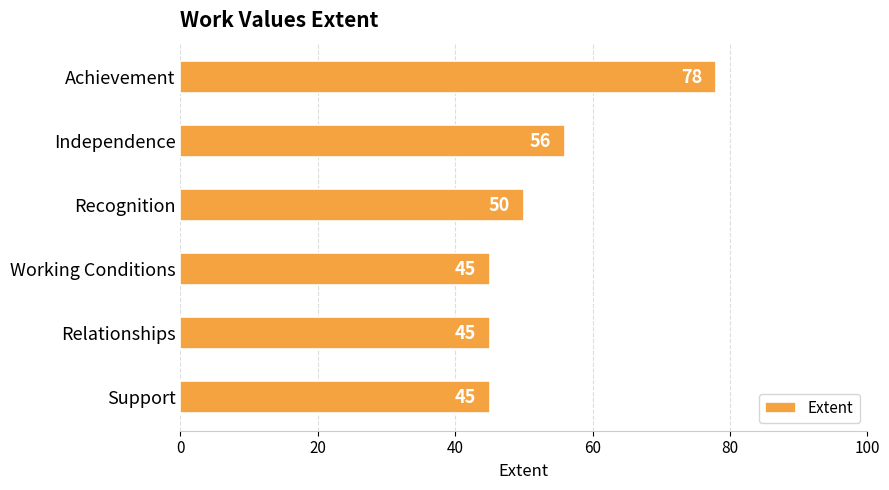

What is the minimum value shown in the chart?

45